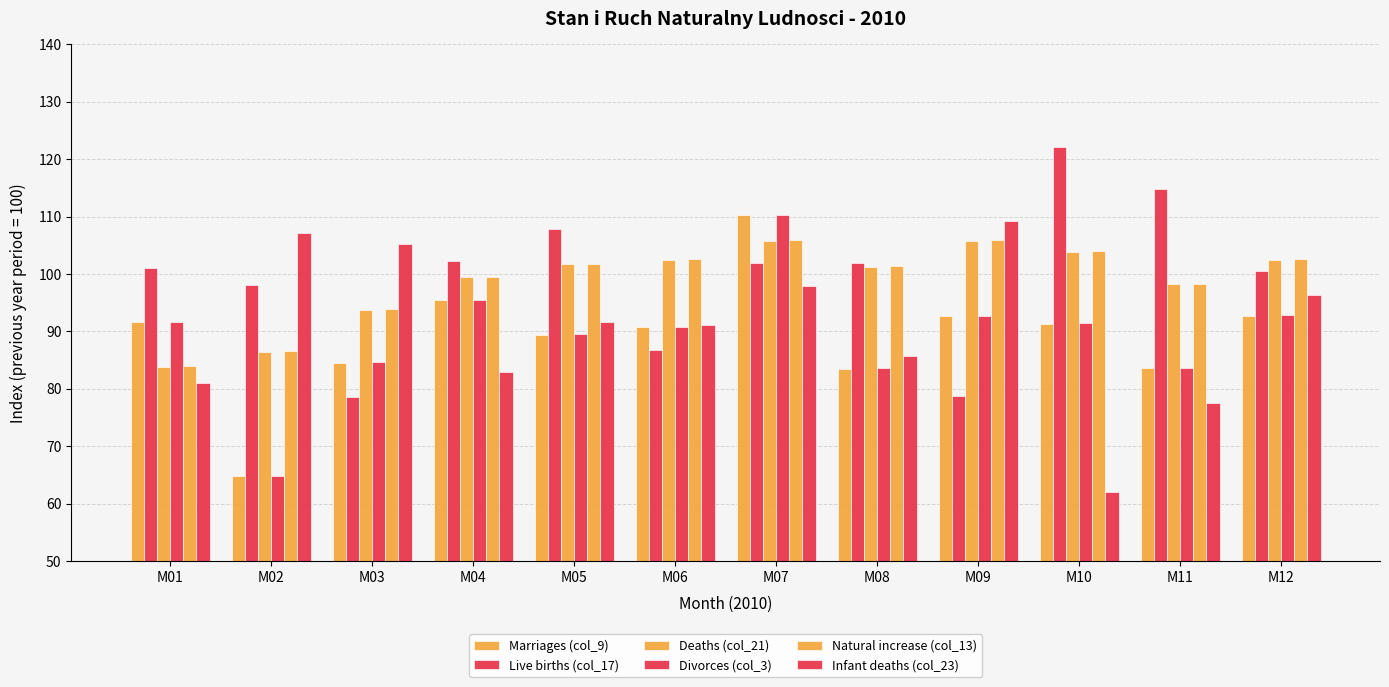

Which label corresponds to the largest value in the chart?

M10